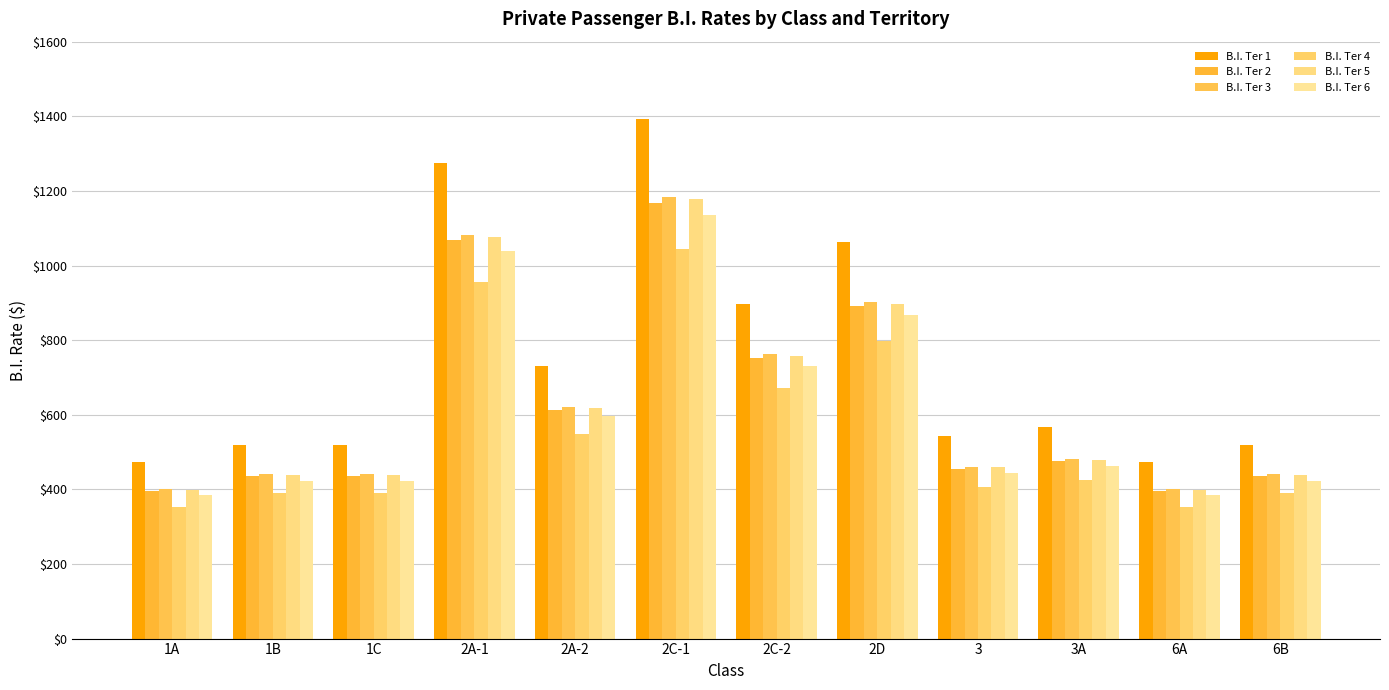

What is the lowest value of the B.I. Ter 1 series?

472.0